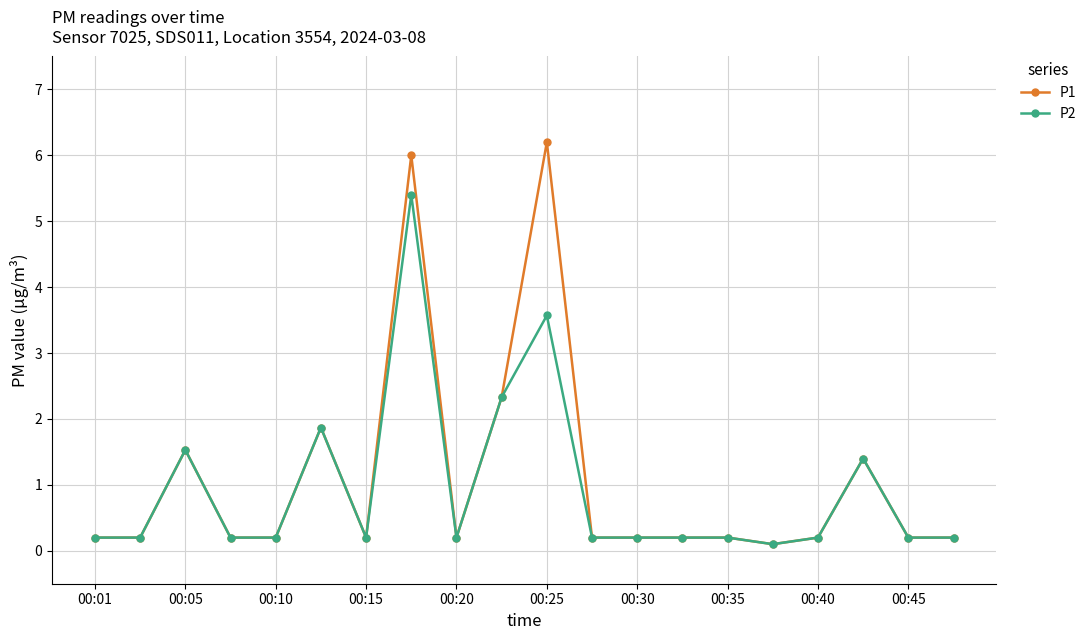

How many lines are shown in the chart?

2